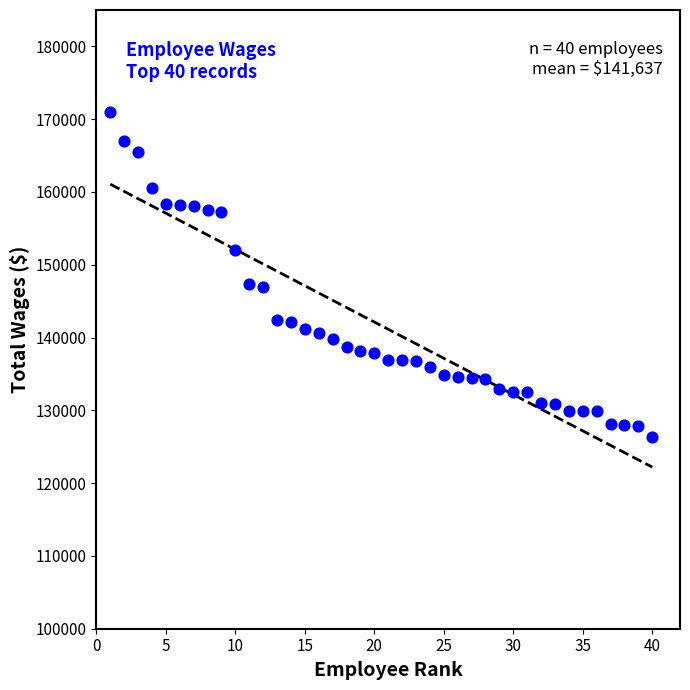

What is the range of X values (max minus min)?

39